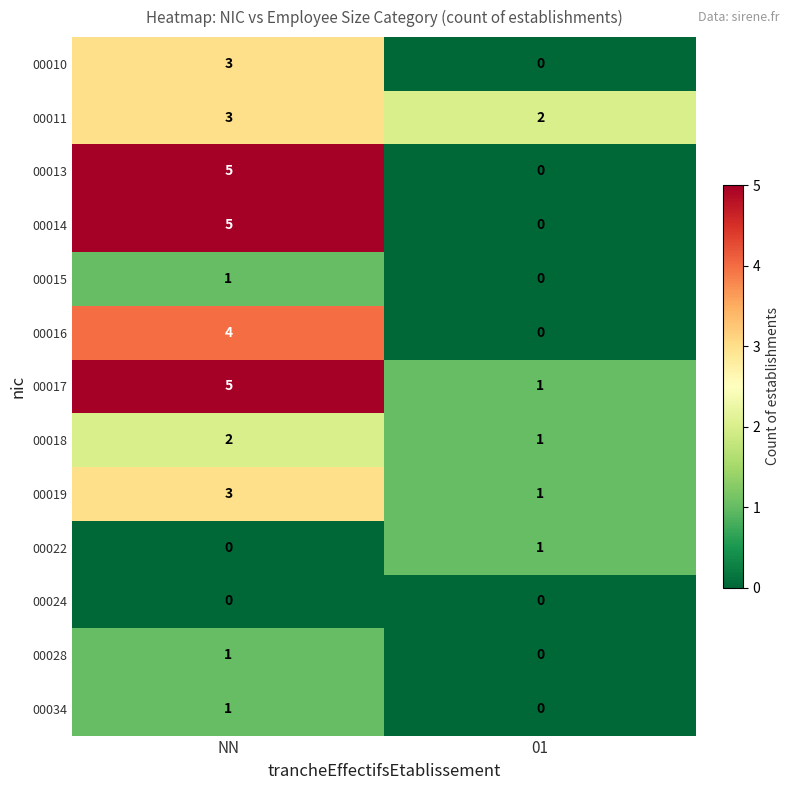

The value of 00016 at 01 is 2. True or false?

False